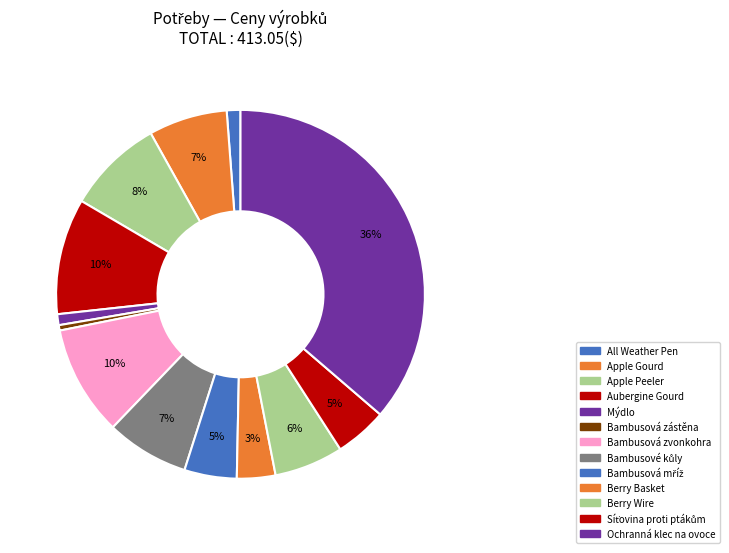

Is it true that Berry Wire is 6% of the pie?

True